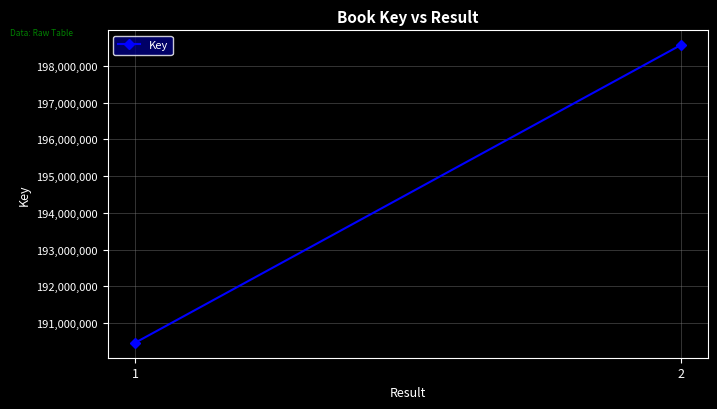

What is the sum of the values at 1 and 2?

389025165